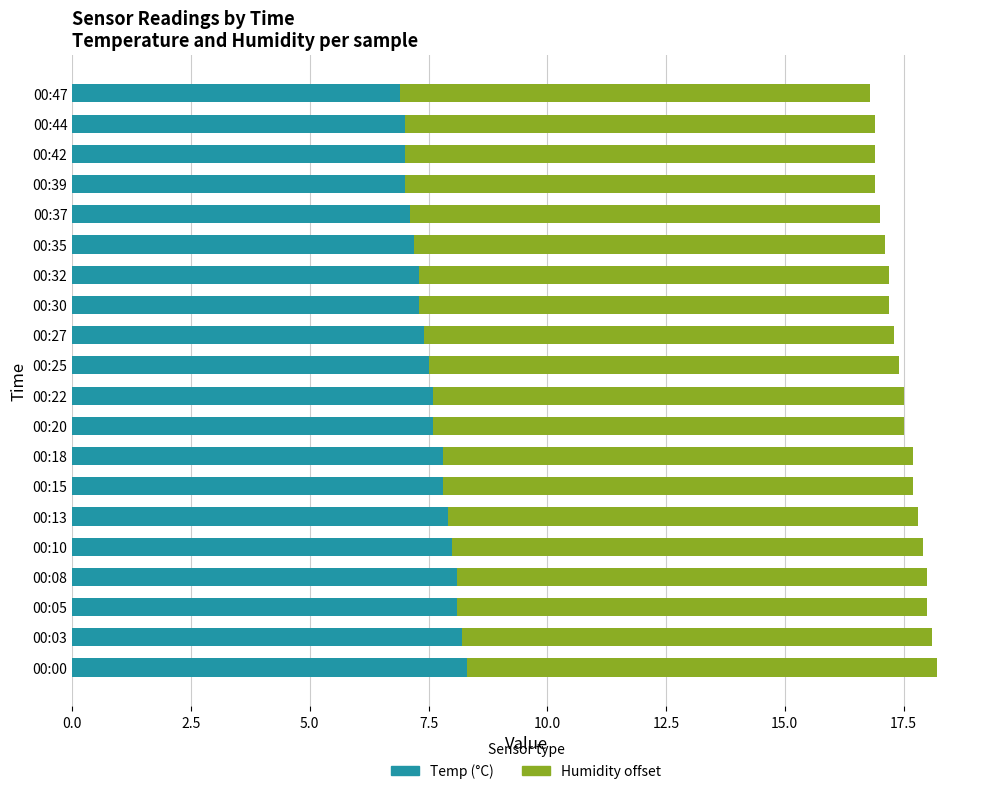

What is the total value across all series at 00:15?

17.7